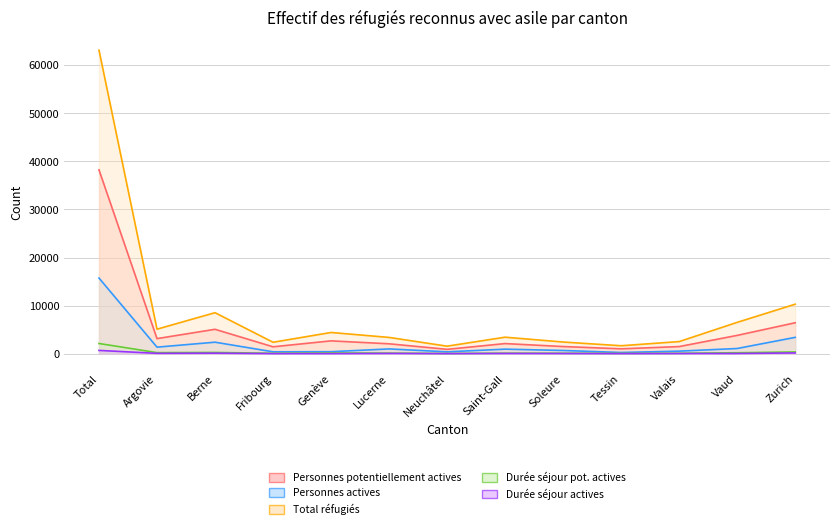

What is the average value of the Durée séjour pot. actives series?

294